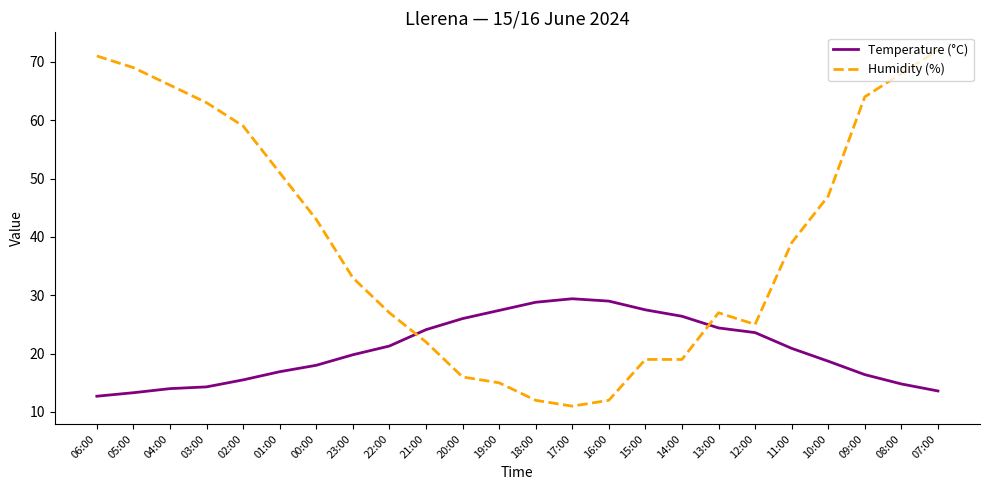

True or false: Temperature (°C) has more than 0 points higher than both neighbors.

True